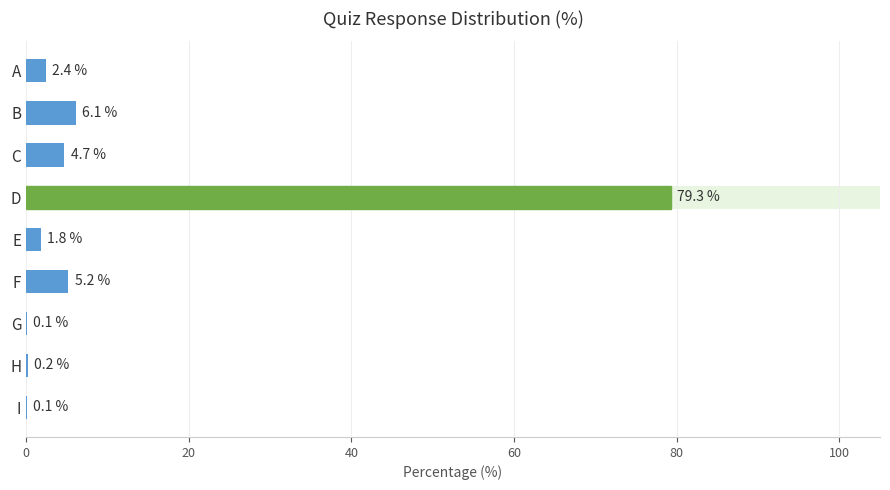

How many bars are there in total?

9